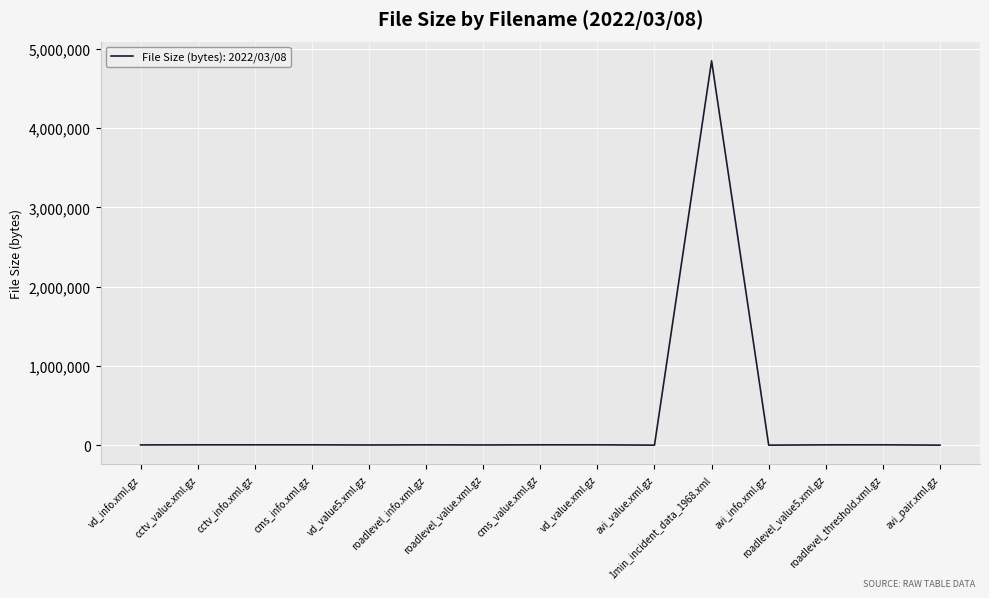

What is the difference between the maximum and minimum values?

4845865